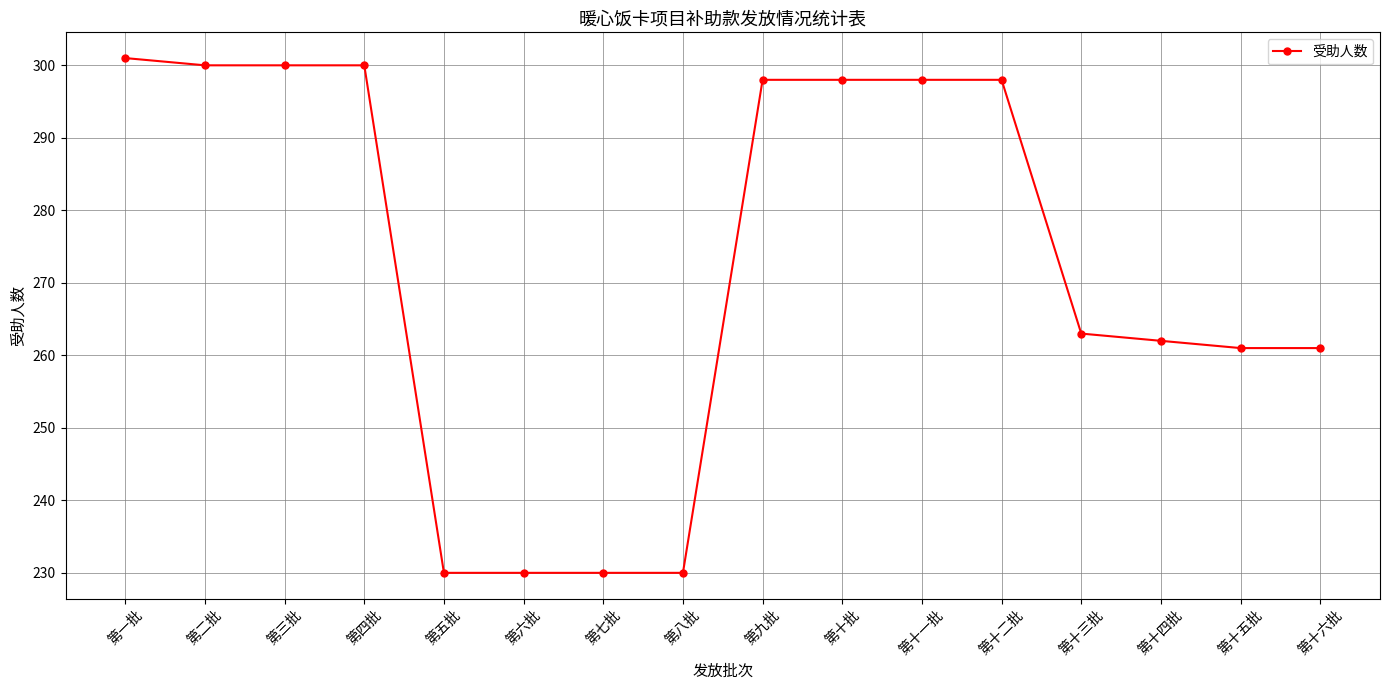

What is the maximum value shown in the chart?

301